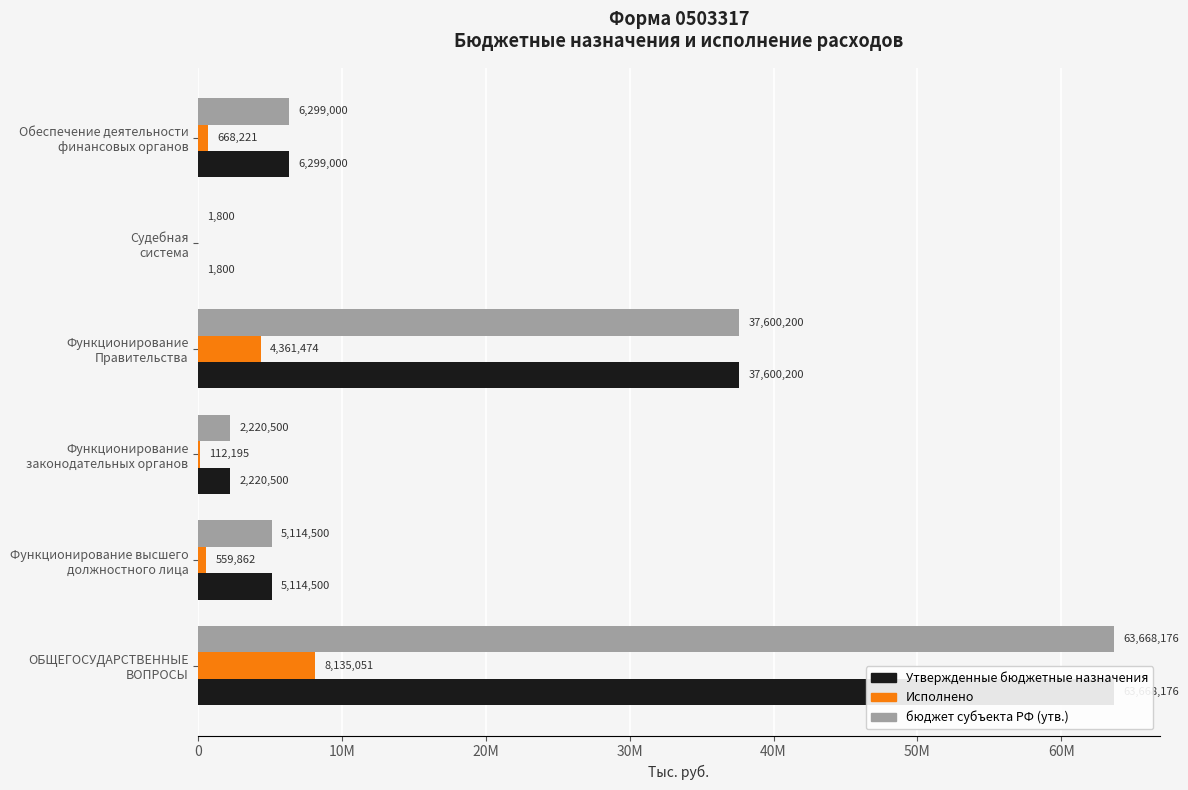

What is the lowest value of the Утвержденные бюджетные назначения series?

1800.0